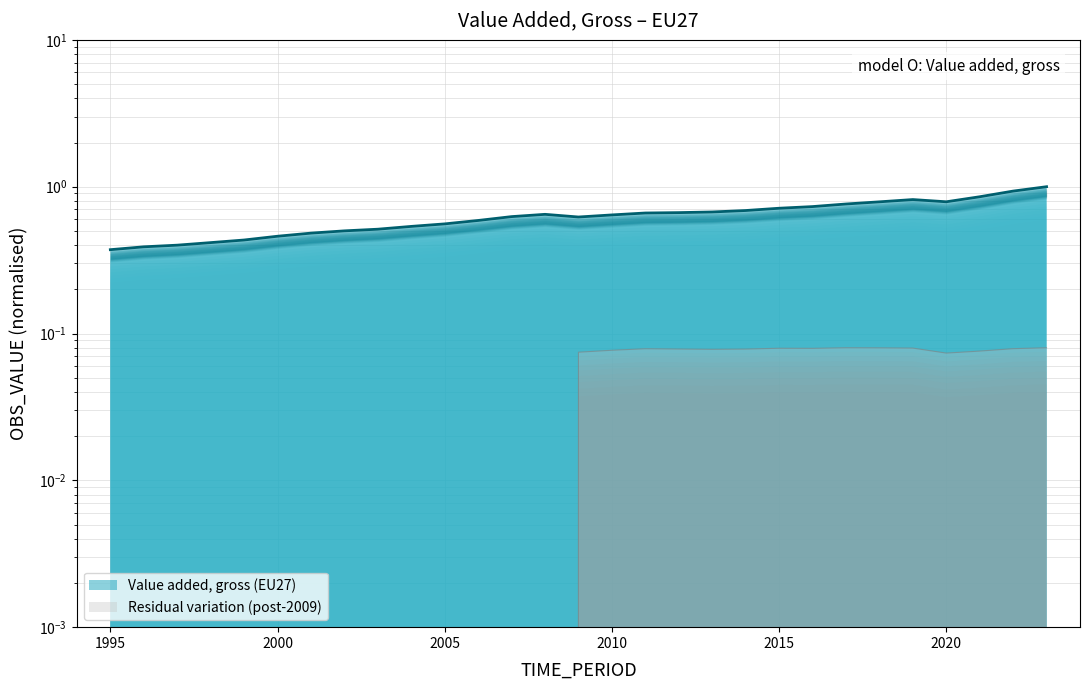

Rank the categories by value from highest to lowest.

2023, 2022, 2021, 2019, 2020, 2018, 2017, 2016, 2015, 2014, 2013, 2012, 2011, 2008, 2010, 2007, 2009, 2006, 2005, 2004, 2003, 2002, 2001, 2000, 1999, 1998, 1997, 1996, 1995